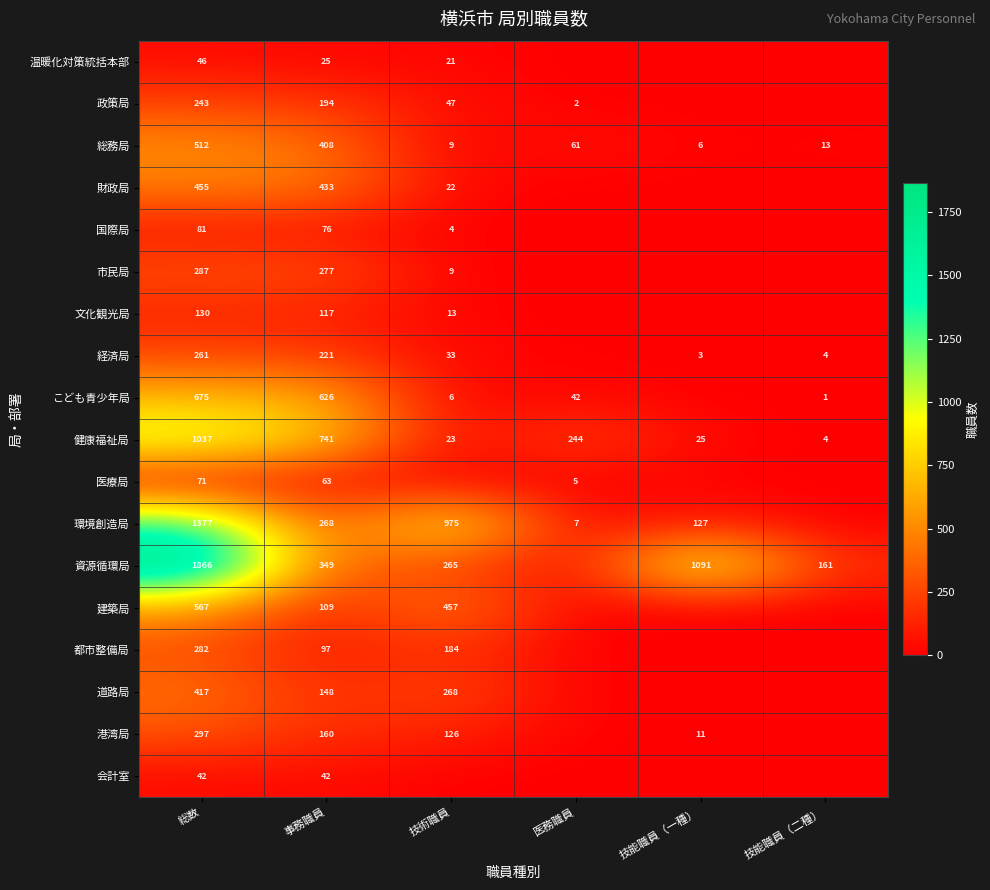

Rank the series at 事務職員 from lowest to highest value.

温暖化対策統括本部, 会計室, 医療局, 国際局, 都市整備局, 建築局, 文化観光局, 道路局, 港湾局, 政策局, 経済局, 環境創造局, 市民局, 資源循環局, 総務局, 財政局, こども青少年局, 健康福祉局